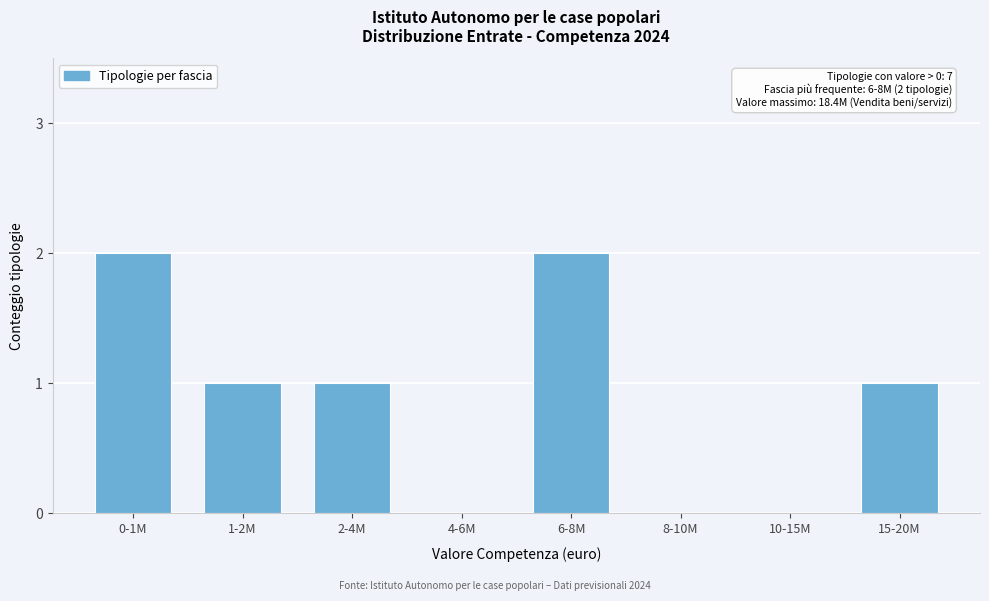

Reading right to left, list all the values displayed in this chart.

15-20M=1	10-15M=0	8-10M=0	6-8M=2	4-6M=0	2-4M=1	1-2M=1	0-1M=2